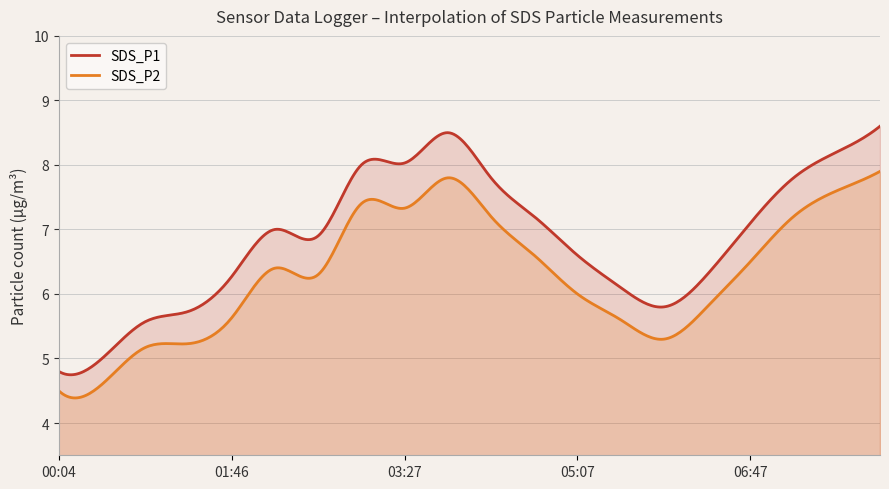

What is the value of the SDS_P1 point at the 1st from the left?

4.8